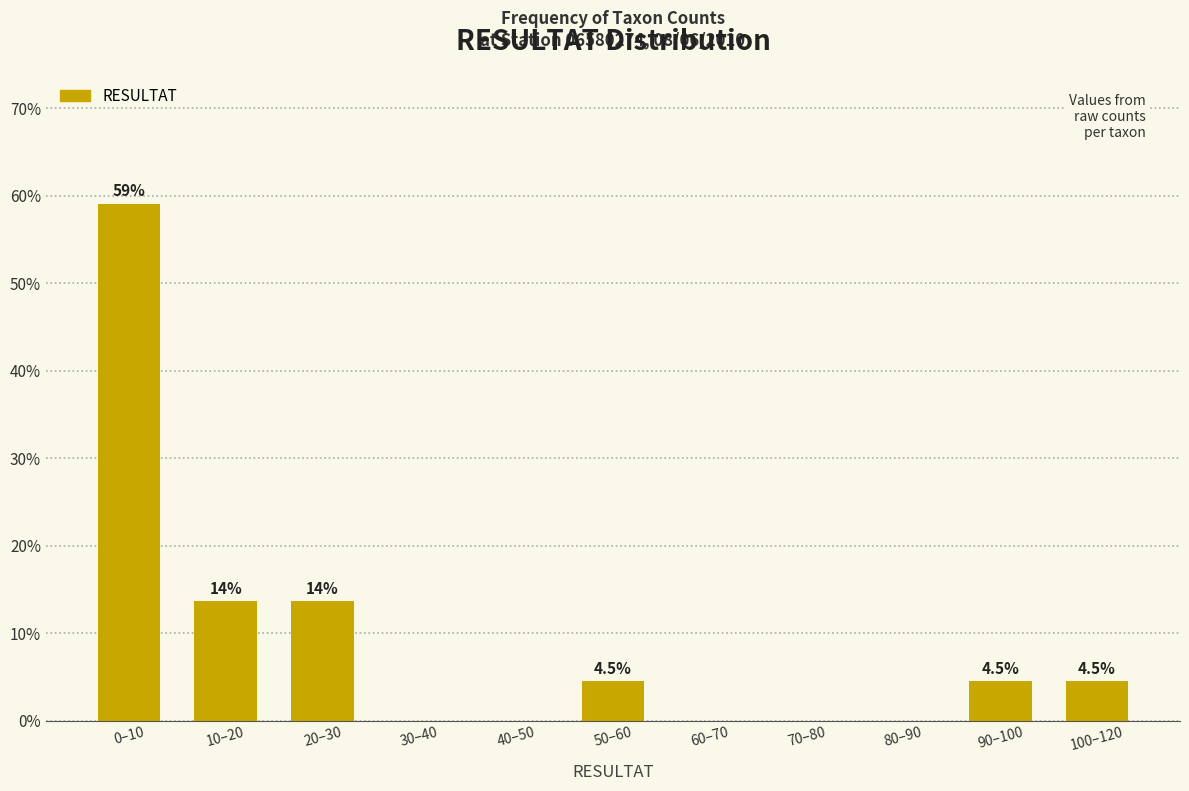

The value at 0–10 is 59.1. True or false?

True